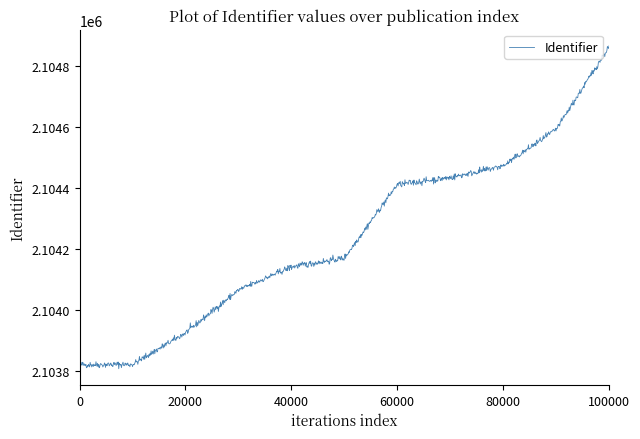

What is the difference between the maximum and minimum values?

1055.9